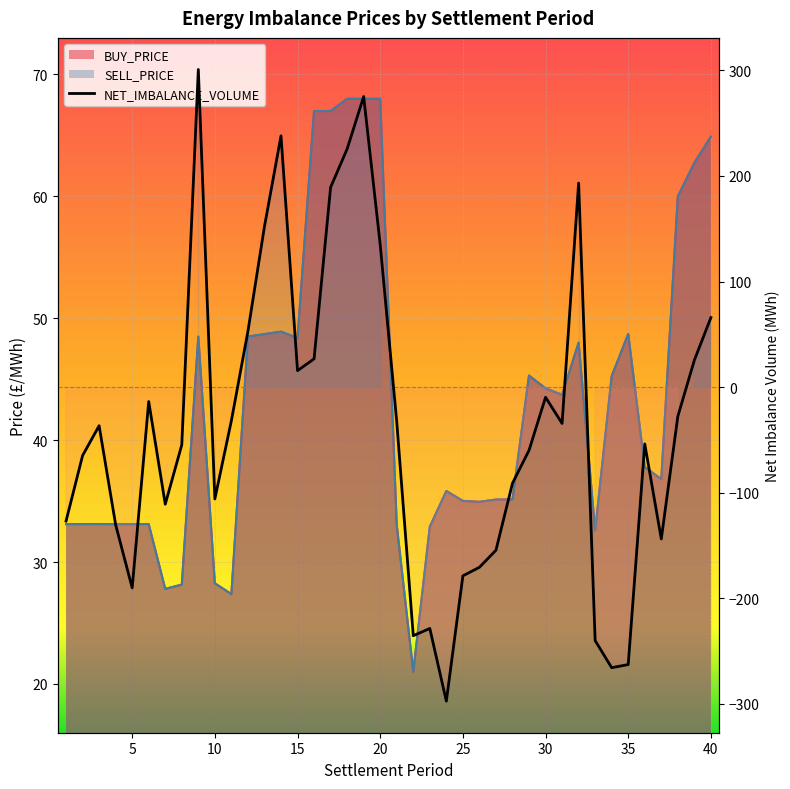

At how many categories does at least one series exceed 61?

7